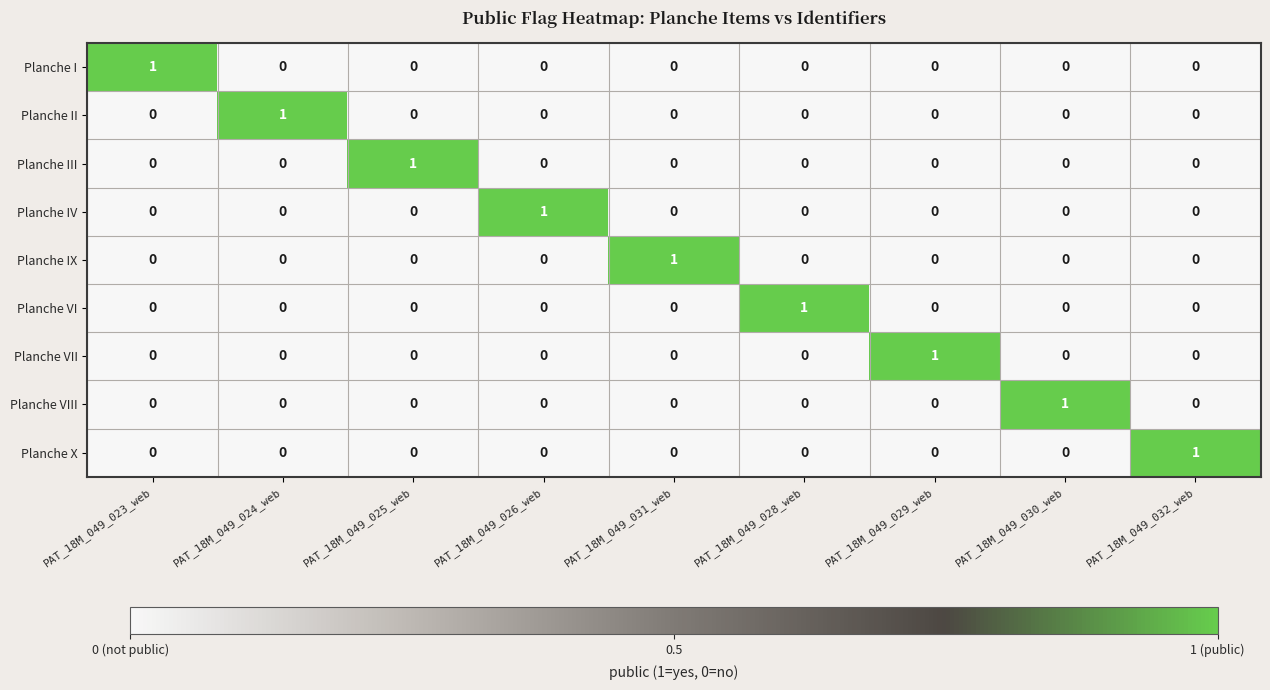

Count the Planche II values in the range 0 to 1.

9